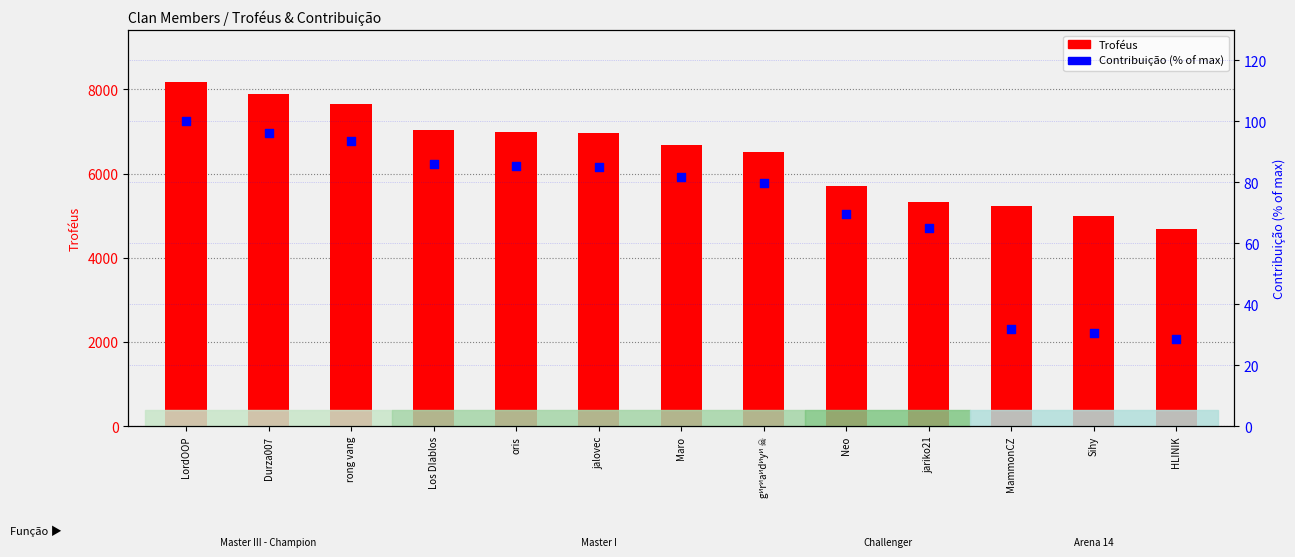

At which category is the sum across all series the highest?

LordOOP